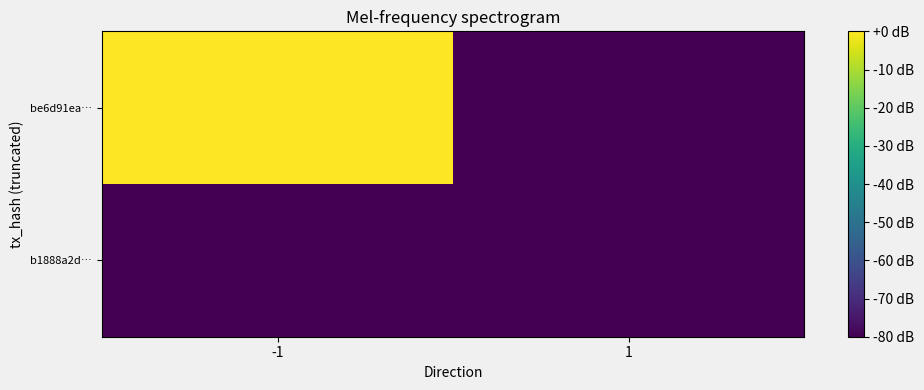

How many data points does each series have?

2